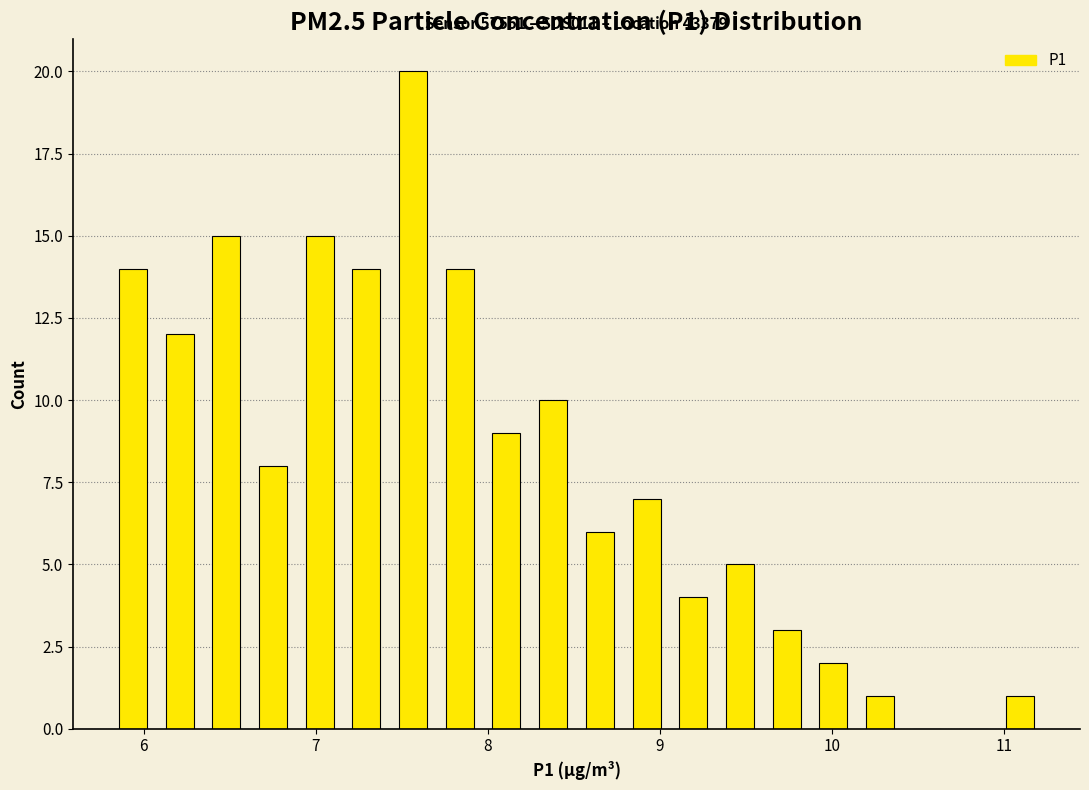

Around what value on the x-axis is the tallest bar? Give the approximate position of its centre, as read against the axis.

7.6